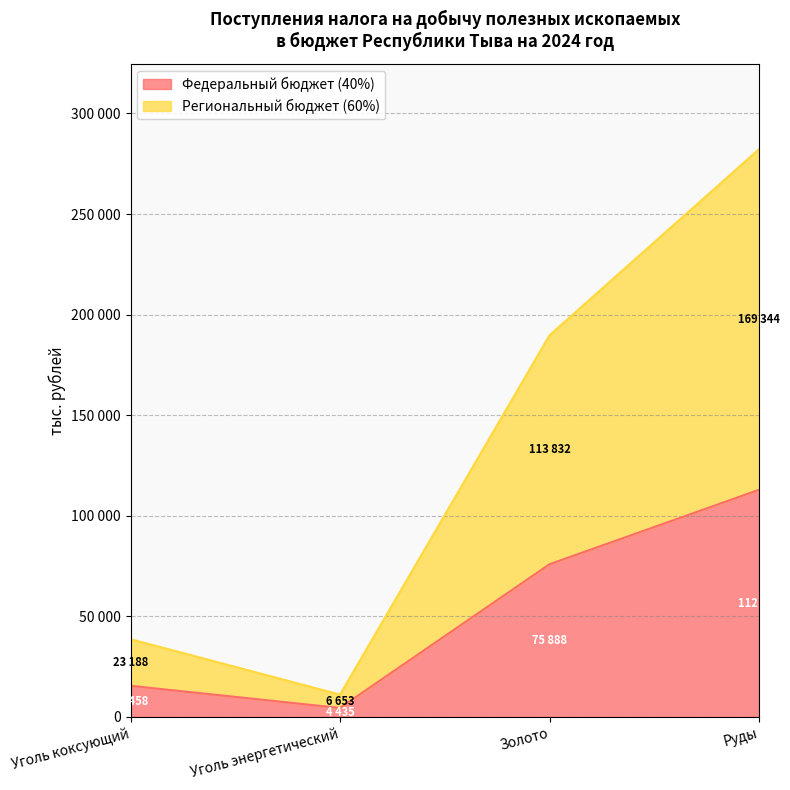

What is the highest value of the Федеральный бюджет (40%) series?

112896